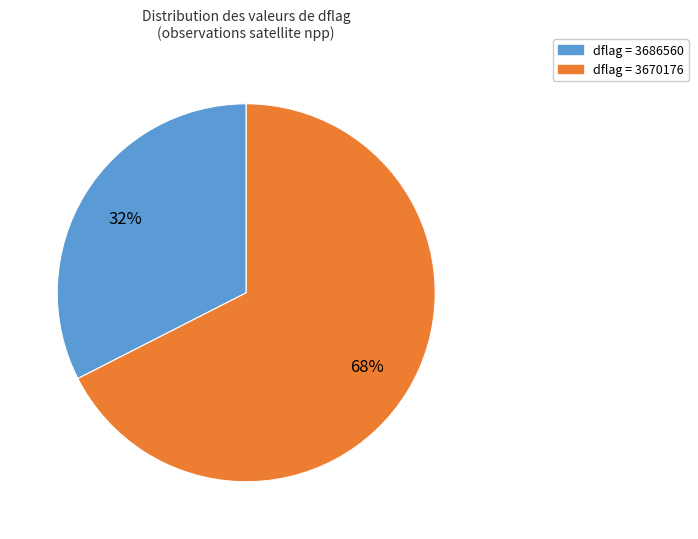

Is there any slice that represents more than half of the pie?

Yes